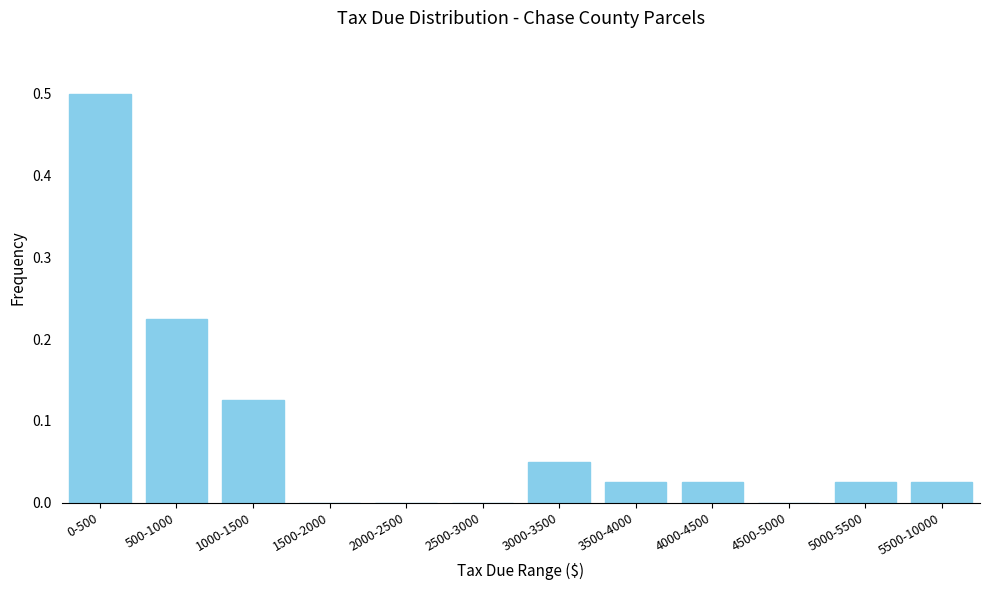

Between 3500-4000 and 2000-2500, which is larger?

3500-4000